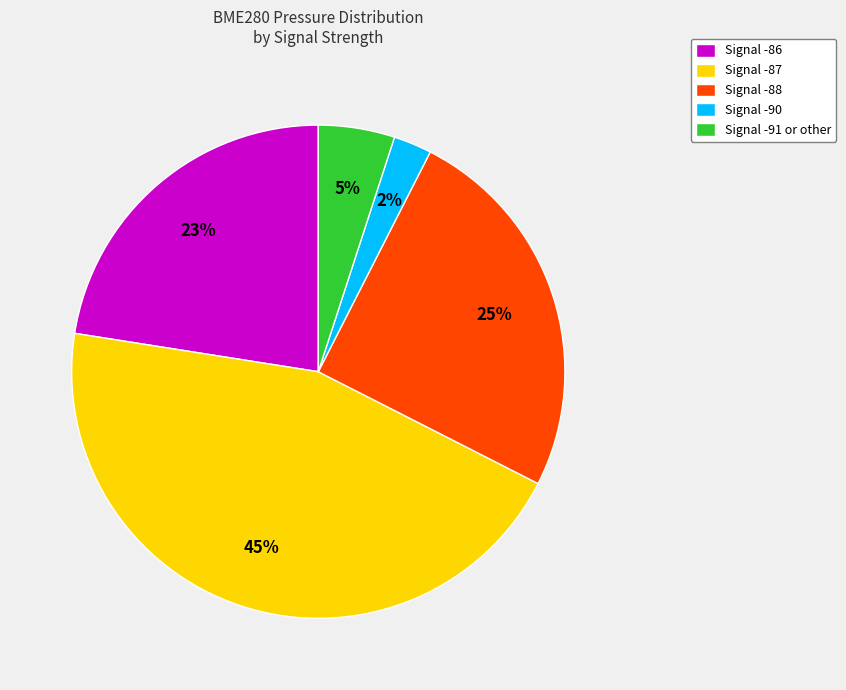

To the nearest percent, what percentage of the pie is Signal -87?

45%